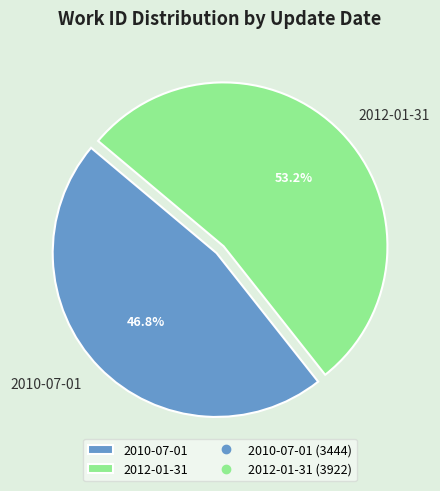

To the nearest percent, what is the combined percentage of 2010-07-01 and 2012-01-31?

100%